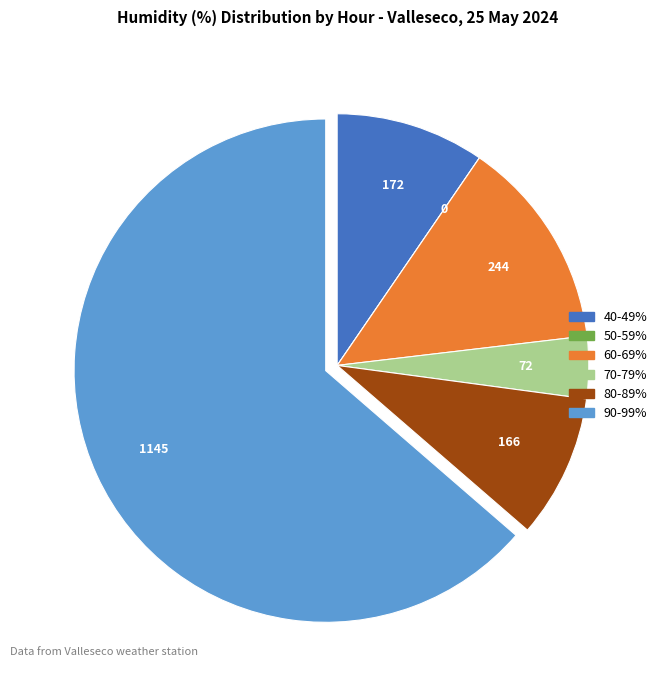

Is it true that 60-69% is 14% of the pie?

True